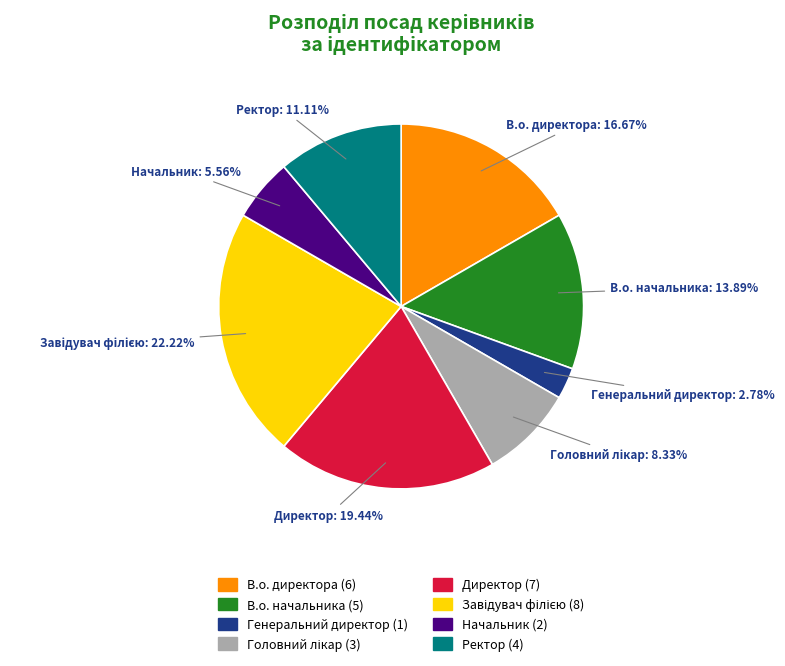

Count the number of slices in the pie.

8